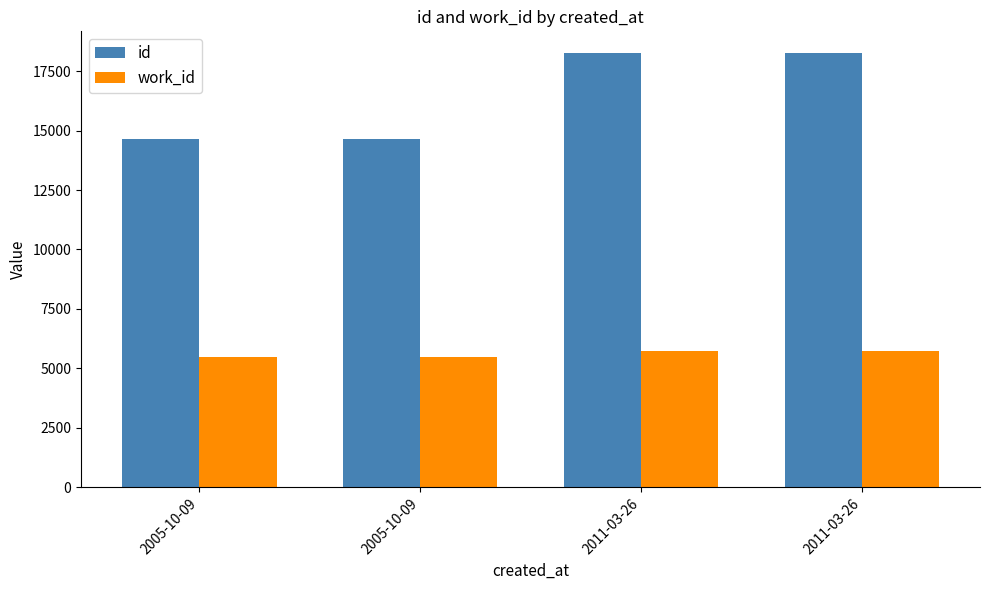

What are all the series names shown in the legend?

id, work_id